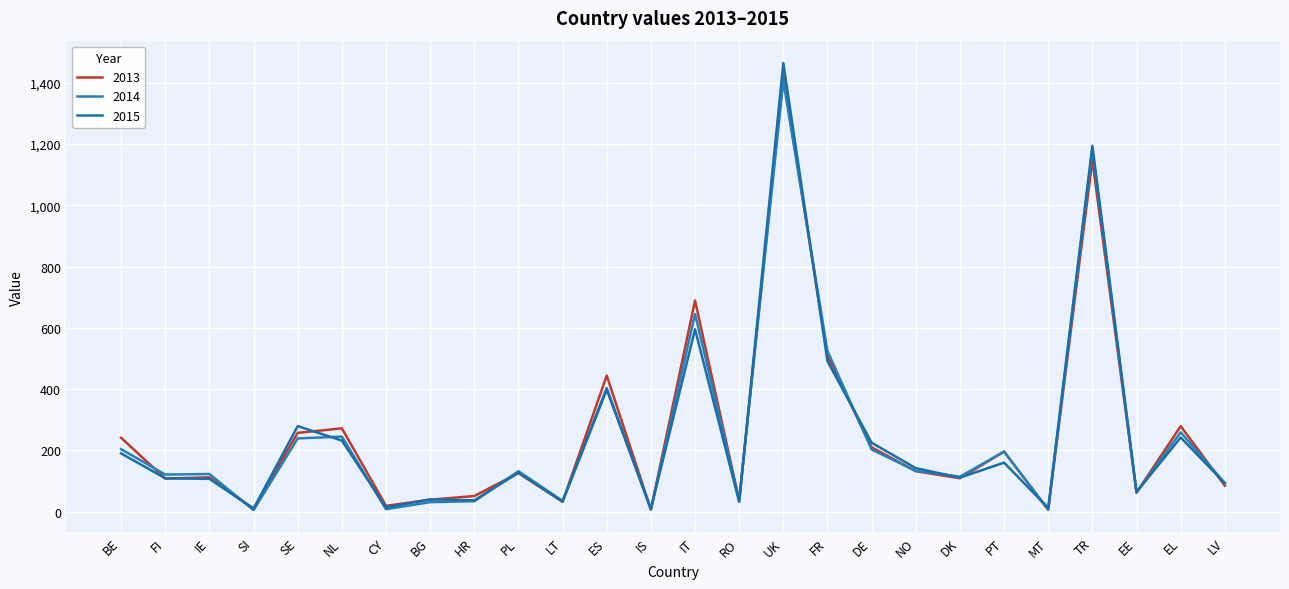

Reading left to right, list all the values displayed in this chart.

2013: BE=241	FI=108	IE=112	SI=10	SE=257	NL=272	CY=19	BG=39	HR=51	PL=126	LT=32	ES=444	IS=7	IT=689	RO=36	UK=1423	FR=507	DE=210	NO=132	DK=109	PT=196	MT=6	TR=1147	EE=62	EL=279	LV=85
2014: BE=204	FI=121	IE=123	SI=5	SE=239	NL=245	CY=8	BG=31	HR=34	PL=132	LT=35	ES=404	IS=7	IT=645	RO=38	UK=1406	FR=524	DE=203	NO=133	DK=114	PT=196	MT=7	TR=1181	EE=63	EL=259	LV=93
2015: BE=190	FI=109	IE=107	SI=10	SE=279	NL=232	CY=14	BG=40	HR=37	PL=127	LT=33	ES=398	IS=9	IT=595	RO=32	UK=1464	FR=491	DE=225	NO=142	DK=111	PT=160	MT=12	TR=1194	EE=64	EL=242	LV=93